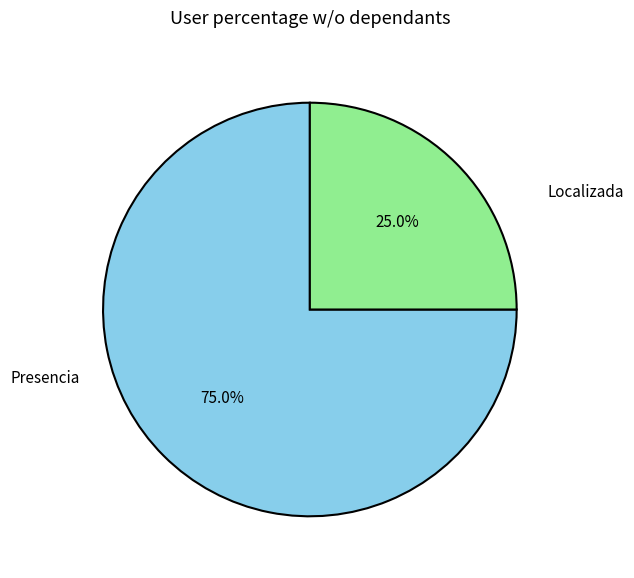

Is there any slice that represents more than half of the pie?

Yes